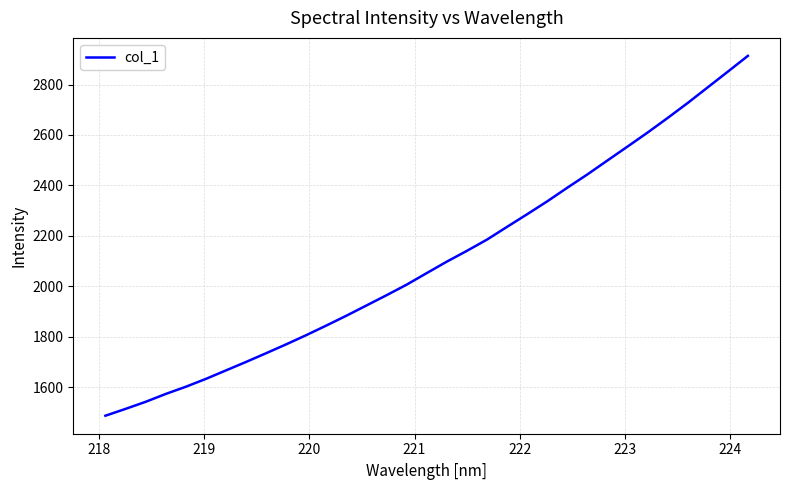

What is the average value?

2103.8